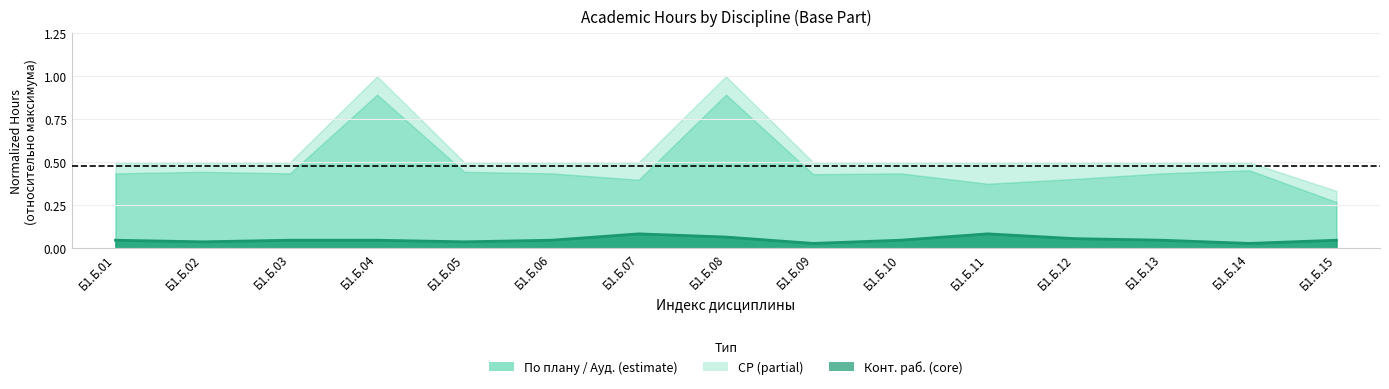

Reading left to right, list all the values displayed in this chart.

0.0	0.0	0.0	0.0	0.0	0.0	0.1	0.1	0.0	0.0	0.1	0.1	0.0	0.0	0.0